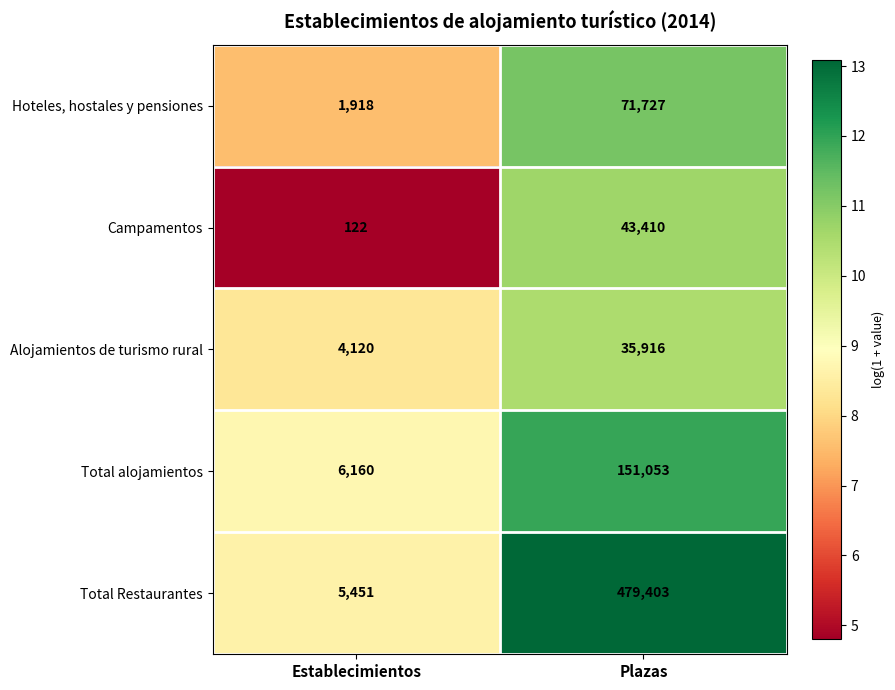

What is the average value of the Campamentos series?

21766